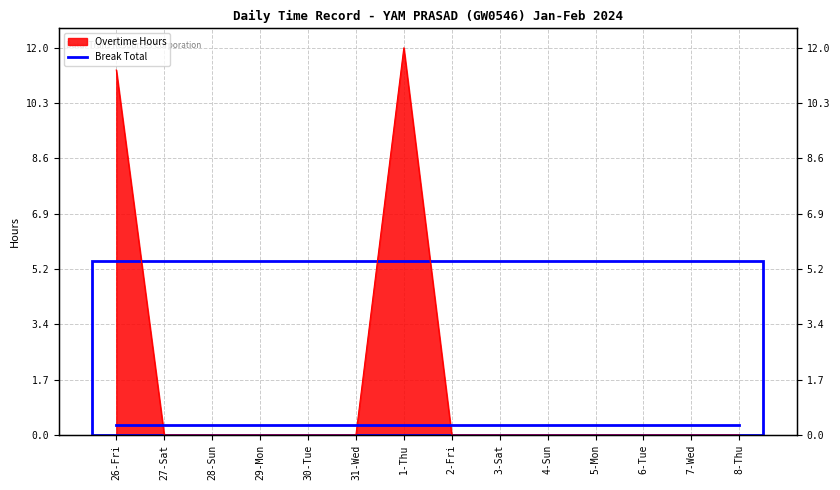

True or false: the data shows 8.3 at 7-Wed.

False